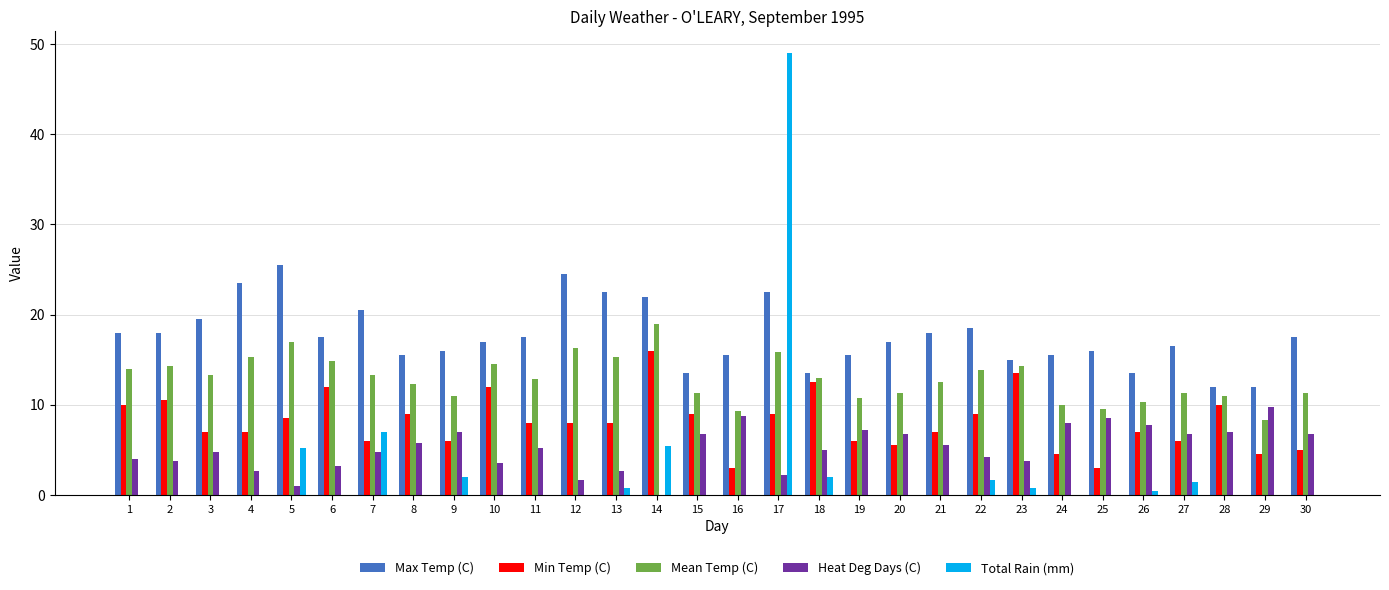

What is the sum of the Heat Deg Days (C) values at 12 and 1?

5.7